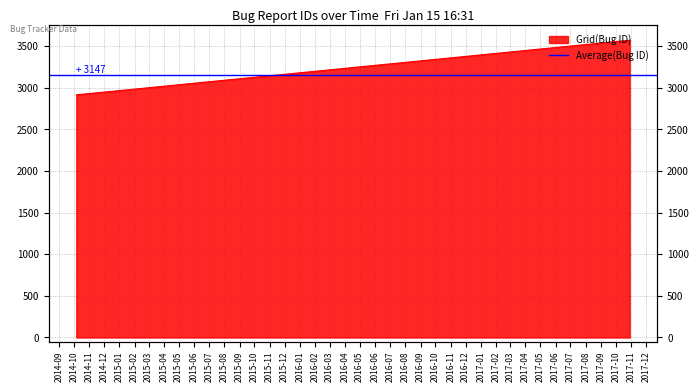

Reading left to right, list all the values displayed in this chart.

2915	2955	3571